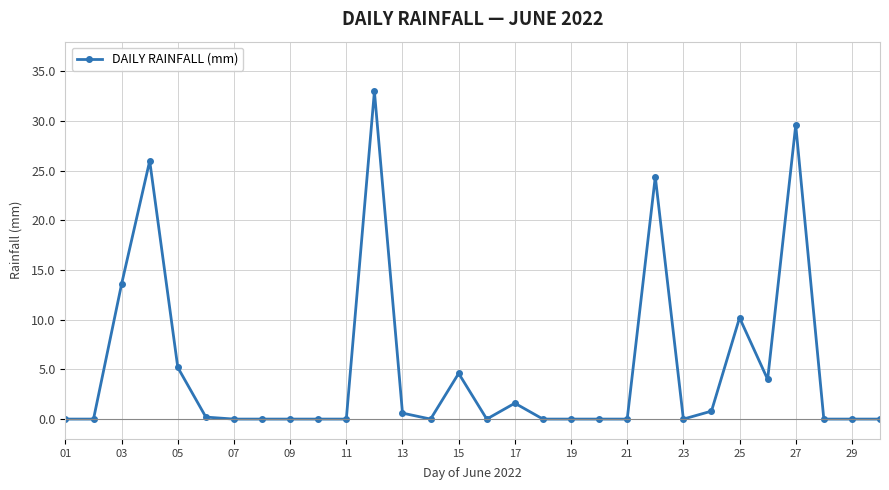

What is the sum of all values?

153.8